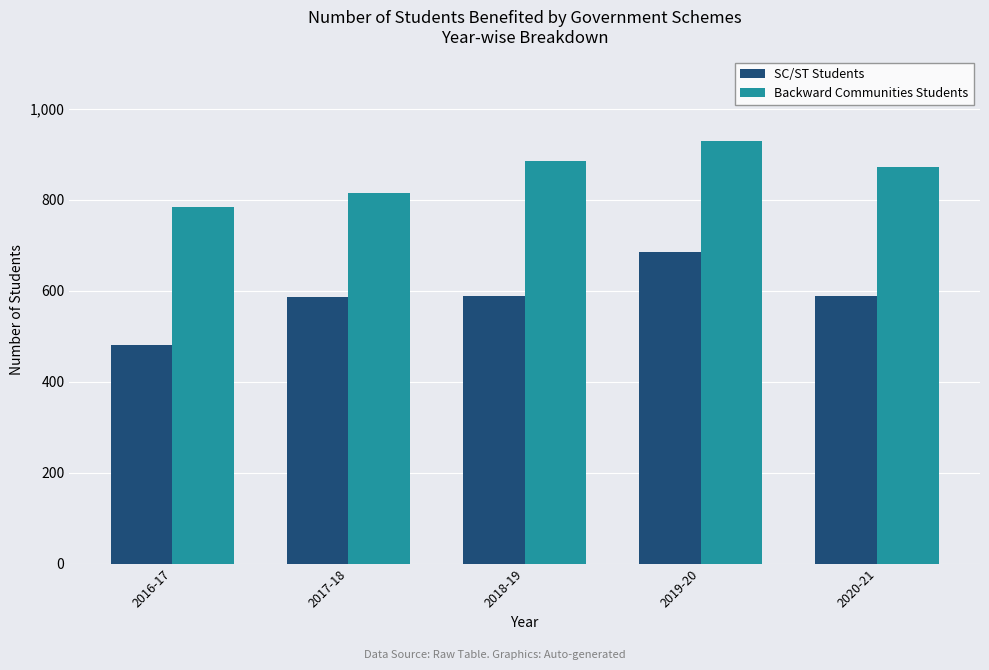

What is the difference between the highest and lowest values at 2019-20?

245